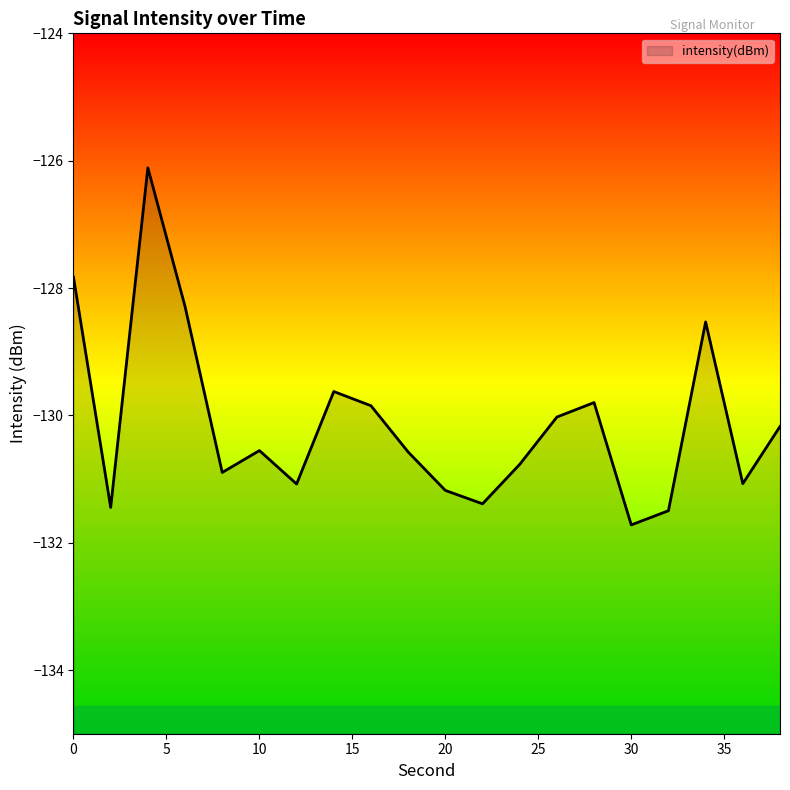

What is the average value?

-130.1